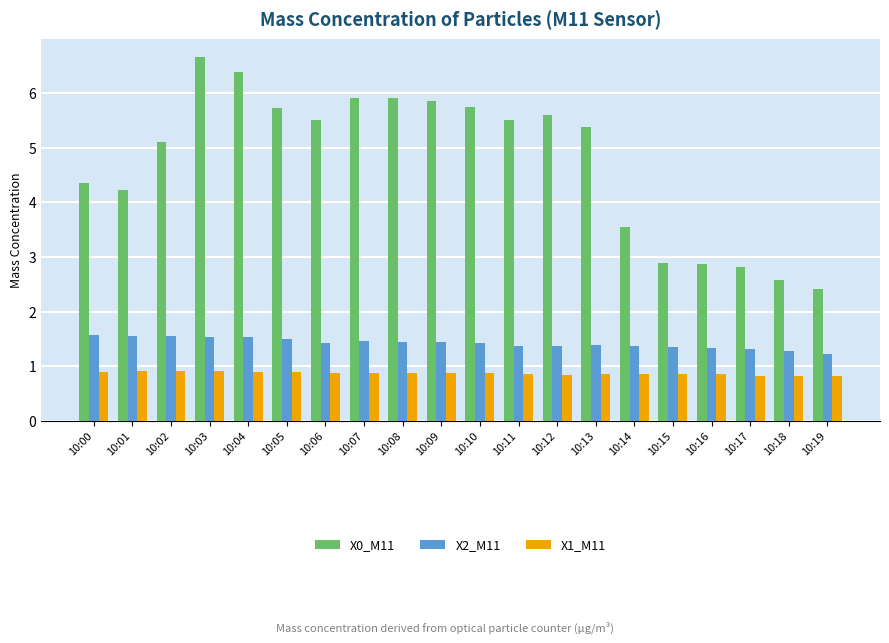

Are the bars grouped side by side (vs. stacked)?

Yes